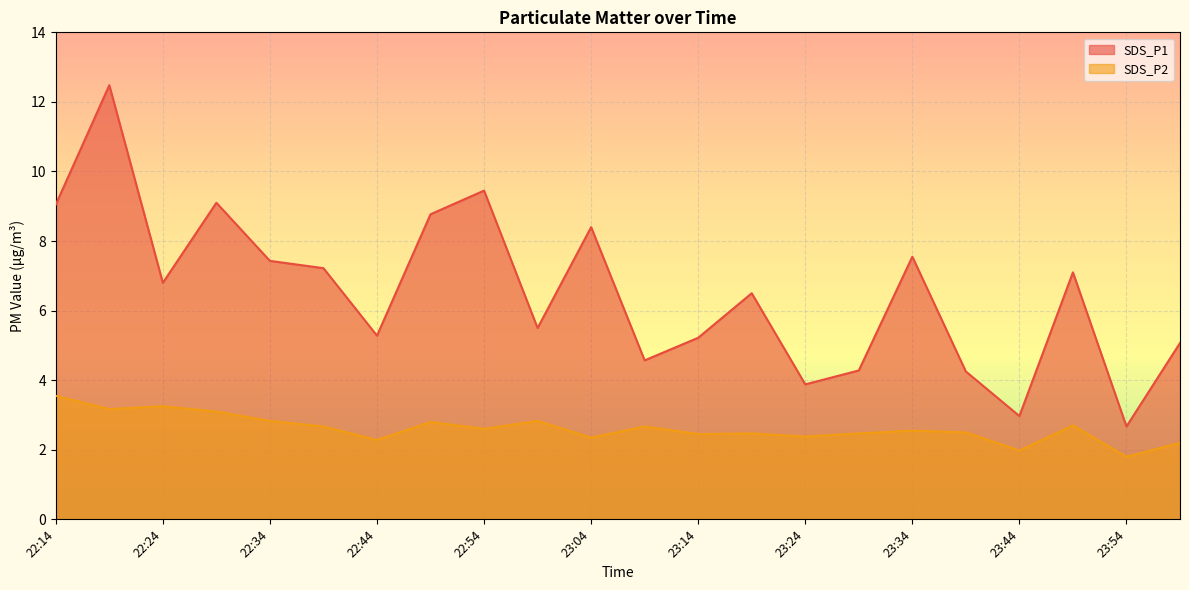

True or false: SDS_P1 and SDS_P2 cross at least once.

False